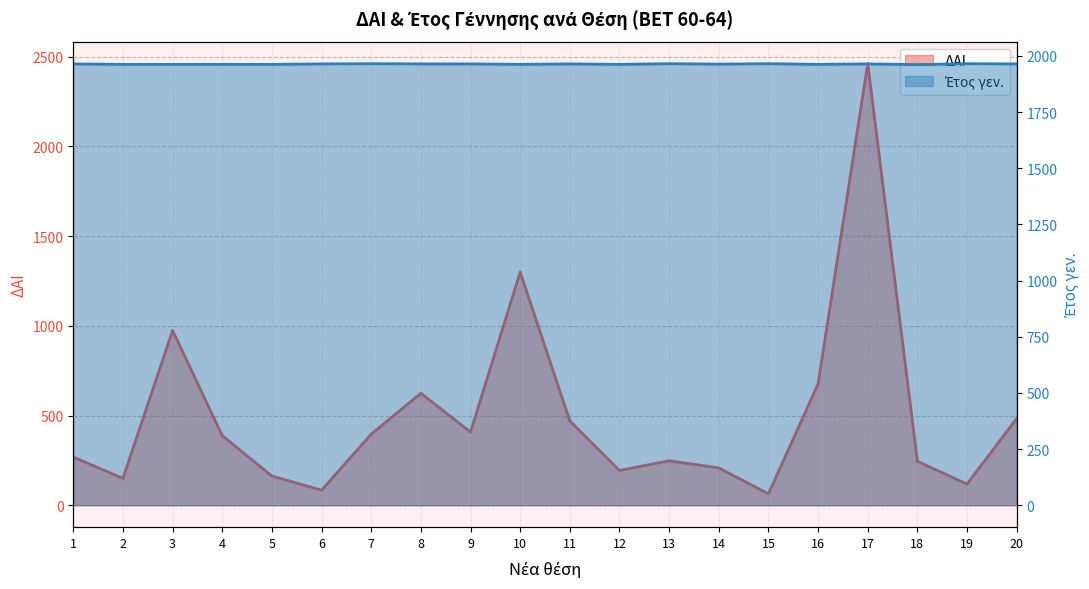

What is the total value across all series at 1?

2232